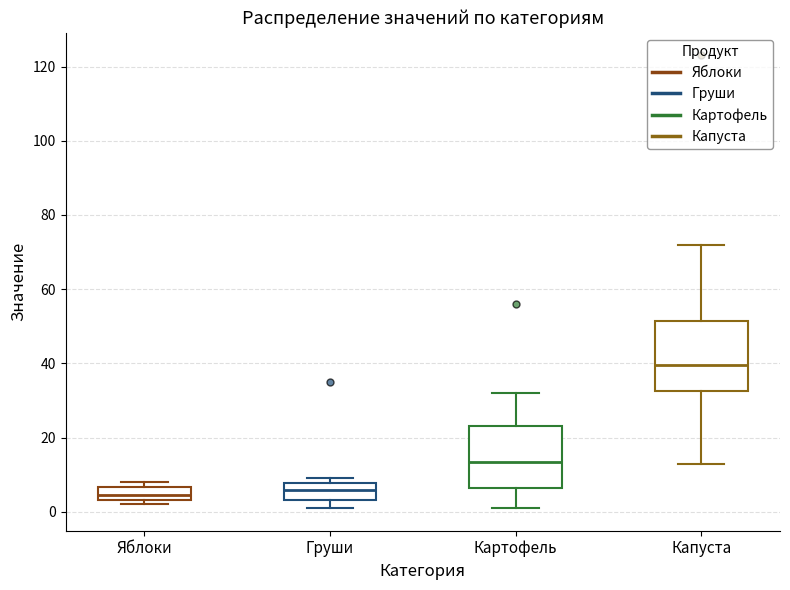

Reading left to right, read every box against the y-axis: the position of its median line, the range the box covers, and the ends of its whiskers. The values are not printed on the chart, so give them approximately, as read against the axis.

Яблоки: median 4 (inside the box), box 4 to 6, whiskers 2 to 8
Груши: median 6, box 4 to 8, whiskers 2 to 10
Картофель: median 14, box 6 to 24, whiskers 2 to 32
Капуста: median 40, box 32 to 52, whiskers 14 to 72